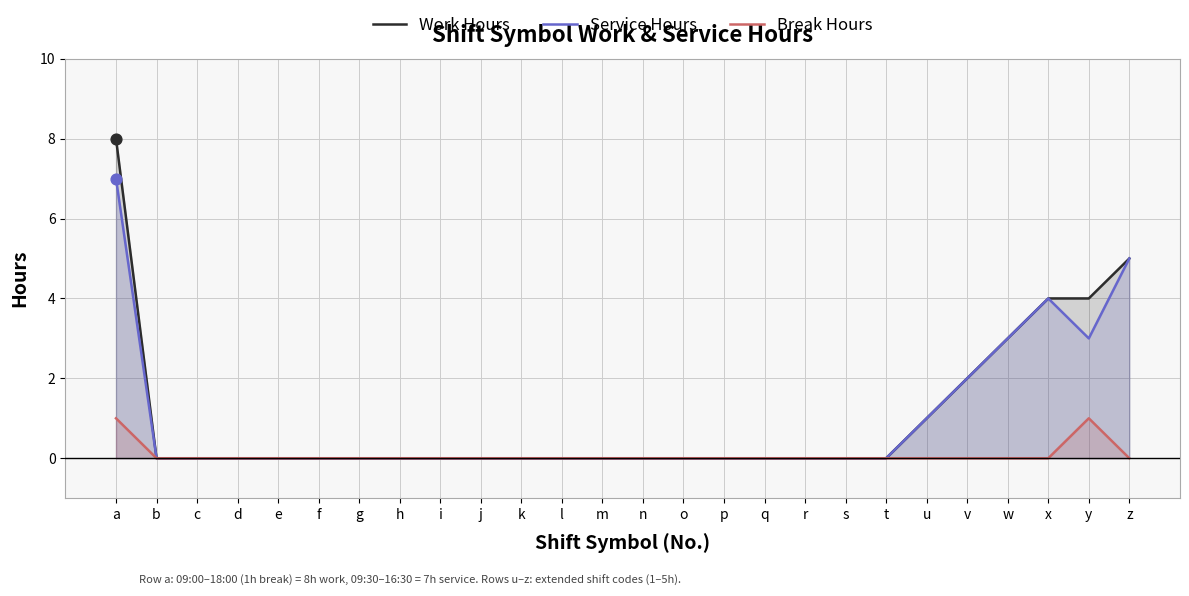

Which series has the largest total across all categories?

Work Hours